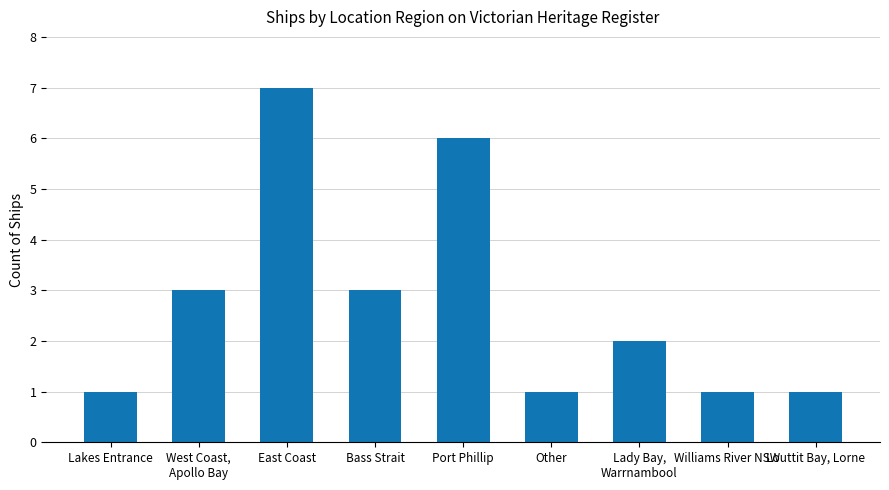

Which has a higher value, Bass Strait or East Coast?

East Coast